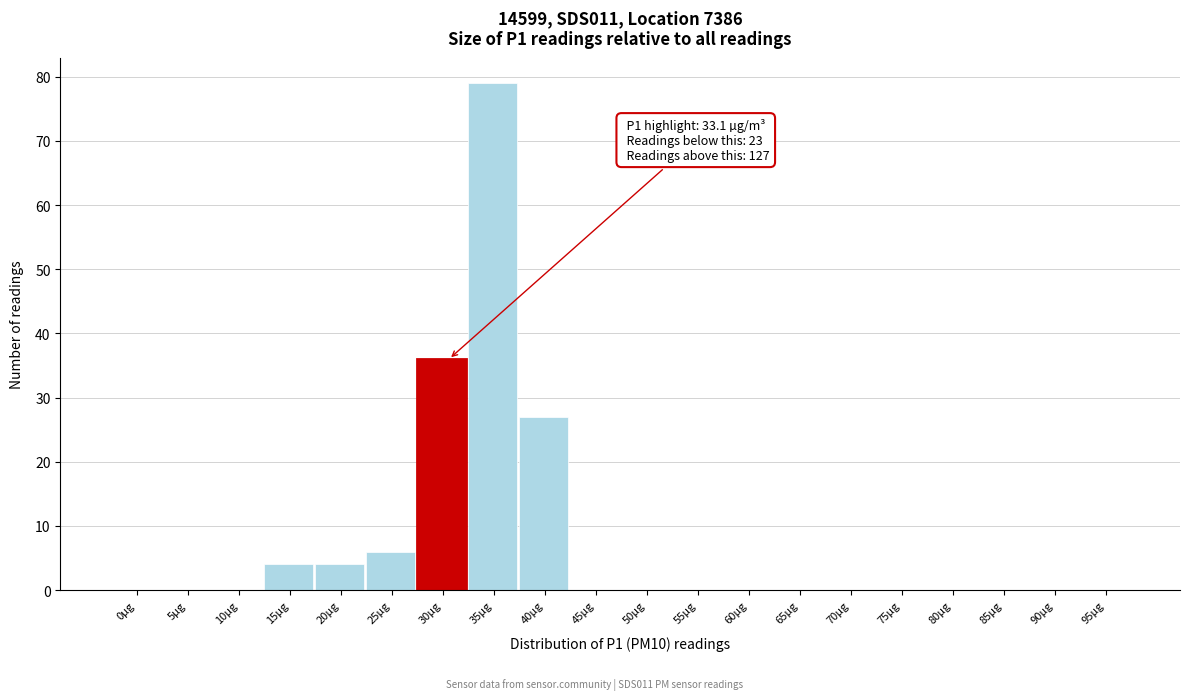

Reading right to left, extract all data points from this chart.

95µg=0	90µg=0	85µg=0	80µg=0	75µg=0	70µg=0	65µg=0	60µg=0	55µg=0	50µg=0	45µg=0	40µg=27	35µg=79	30µg=36	25µg=6	20µg=4	15µg=4	10µg=0	5µg=0	0µg=0